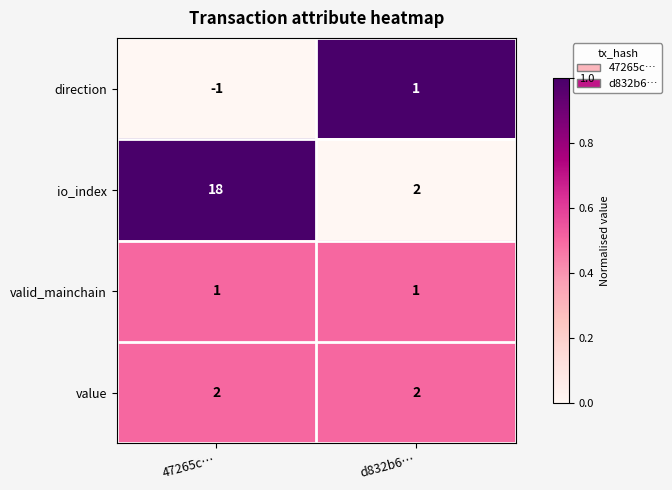

The value of direction at d832b6… is 1. True or false?

True